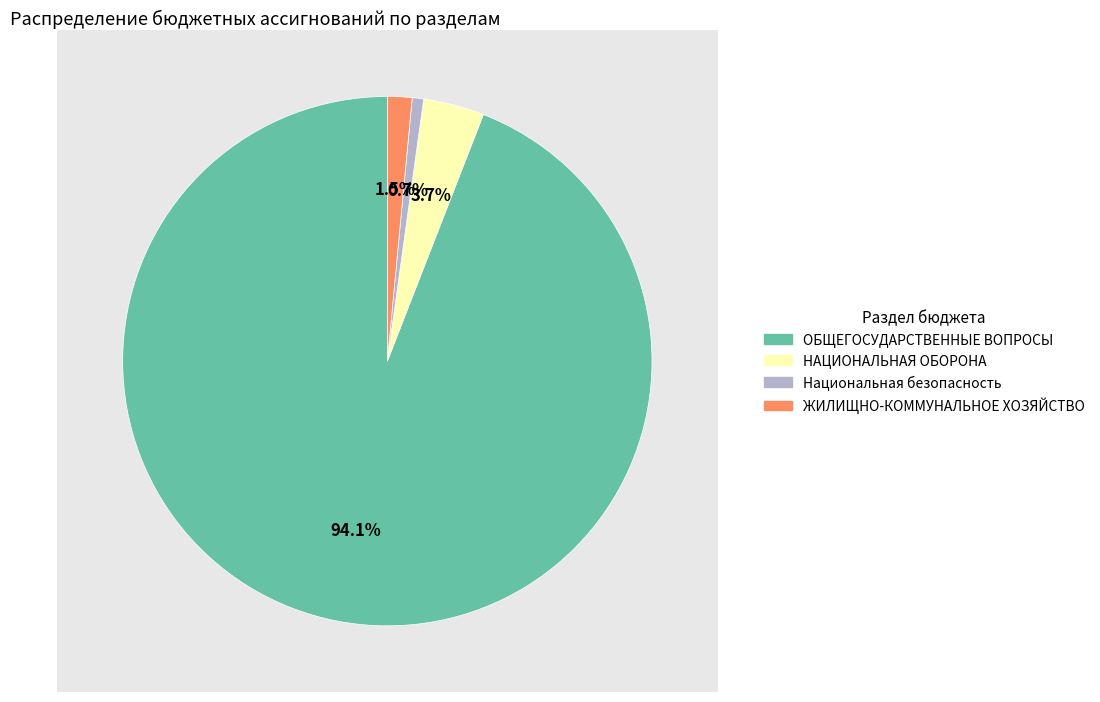

How many segments does this pie chart have?

4